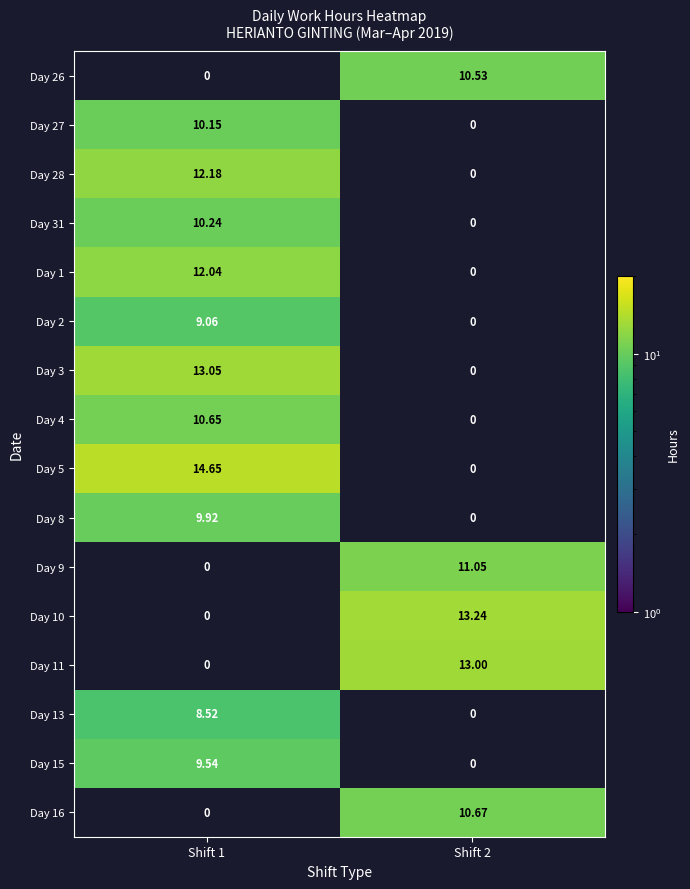

How many data points does each series have?

2